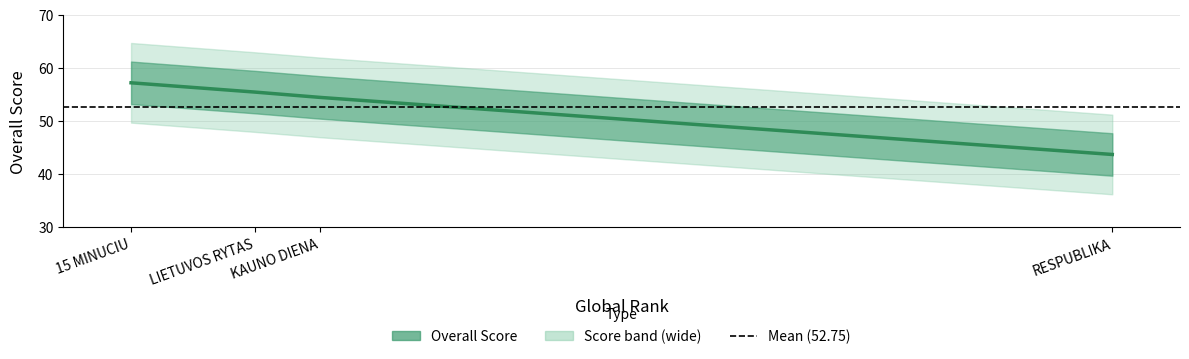

Does the chart display data point markers on the line(s)?

No